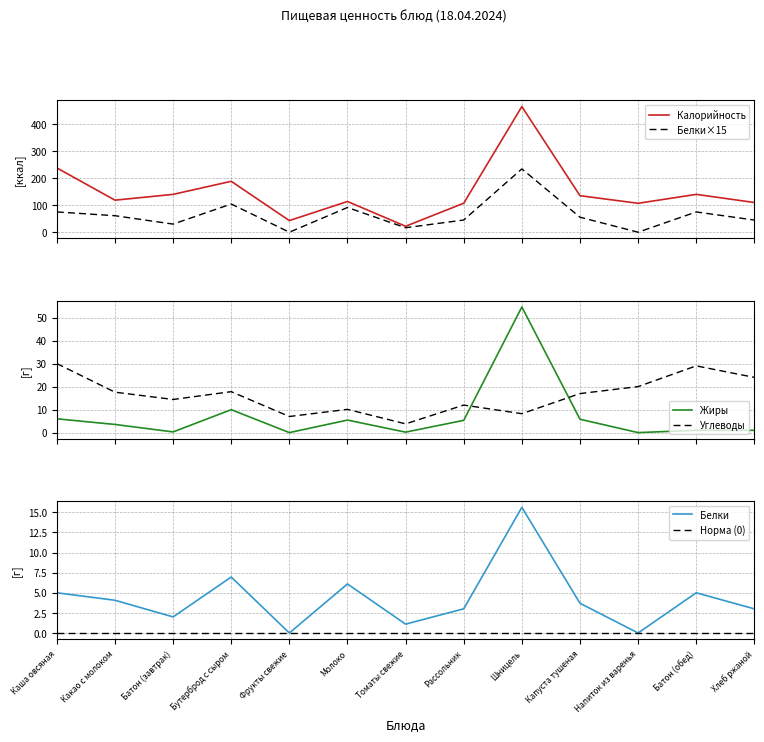

What is the value of the Белки×15 point at the 1st from the left?

75.0